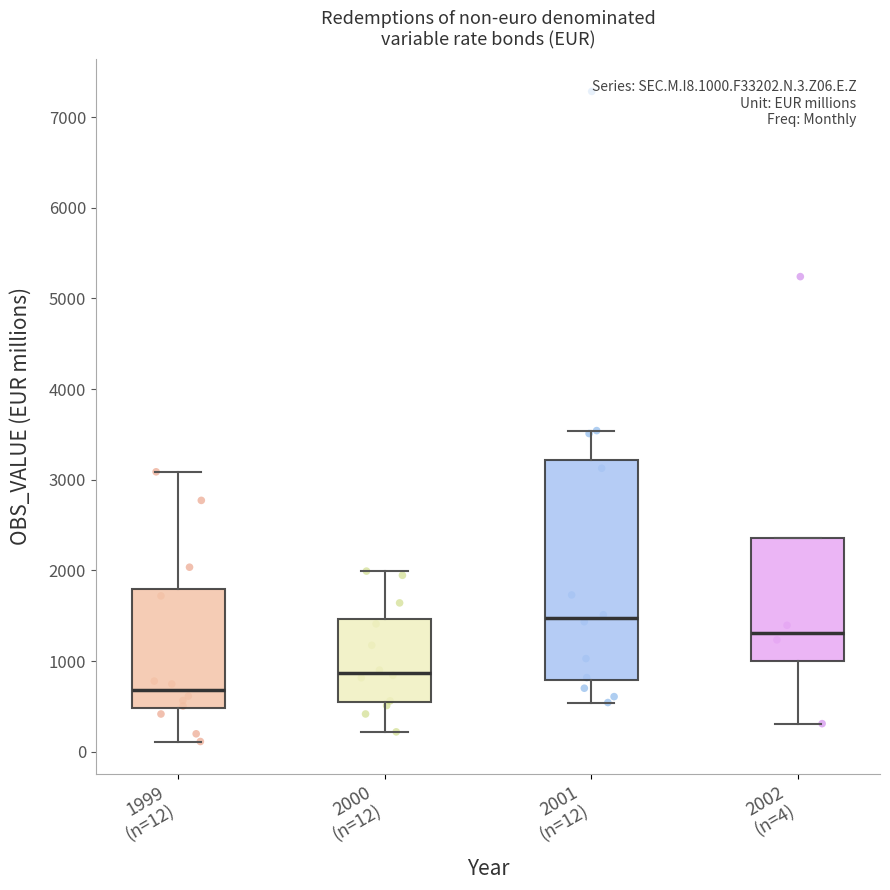

Which box has the lowest median line?

1999 (n=12)